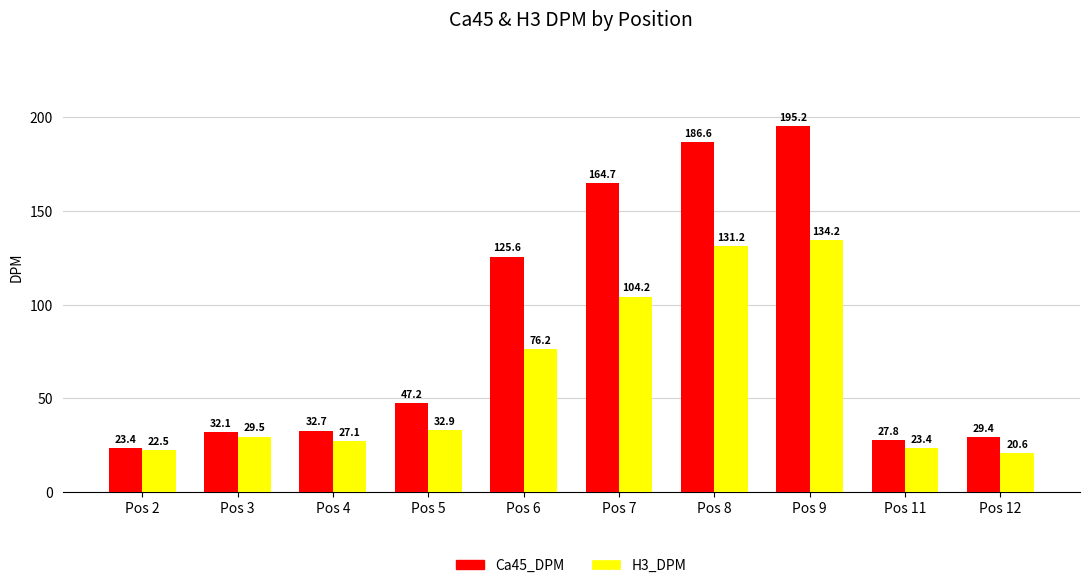

The value of H3_DPM at Pos 7 is 104.2. True or false?

True